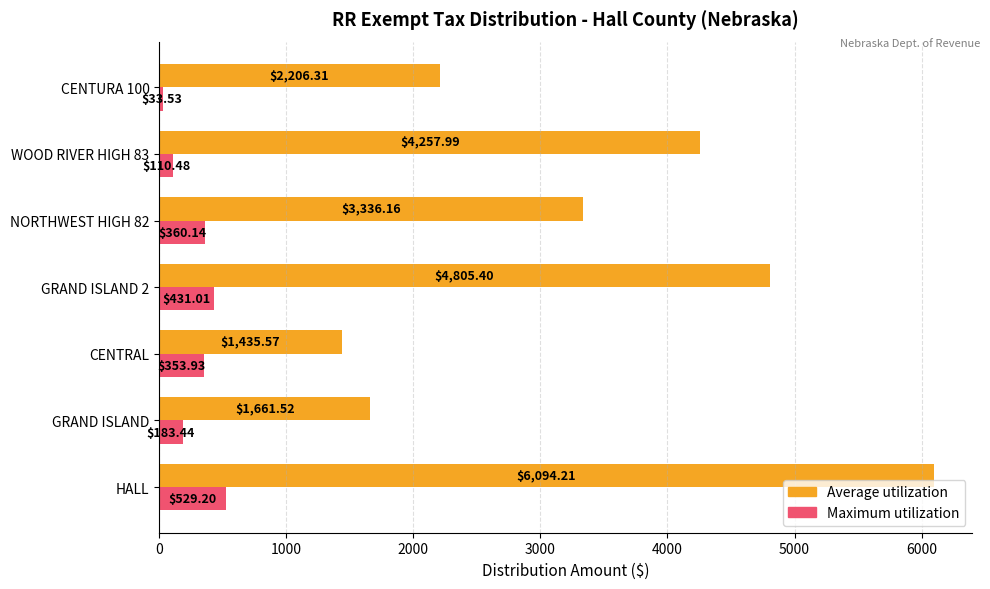

At which category is the sum across all series the highest?

HALL